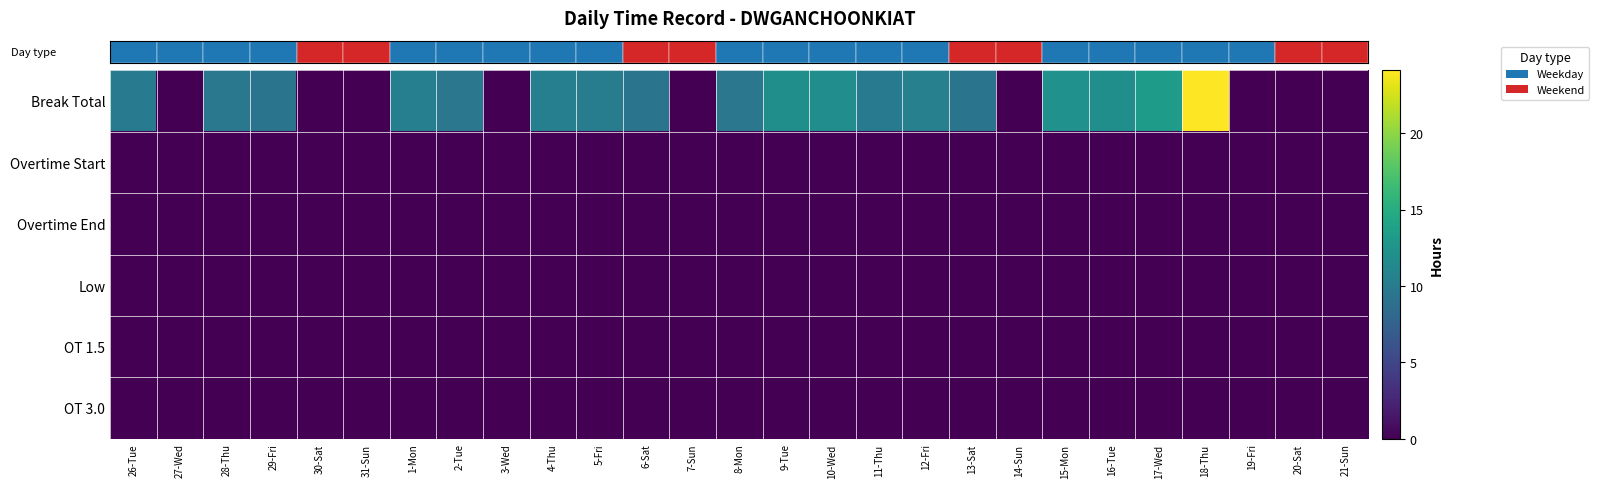

Which series has the largest range (max minus min)?

row_0